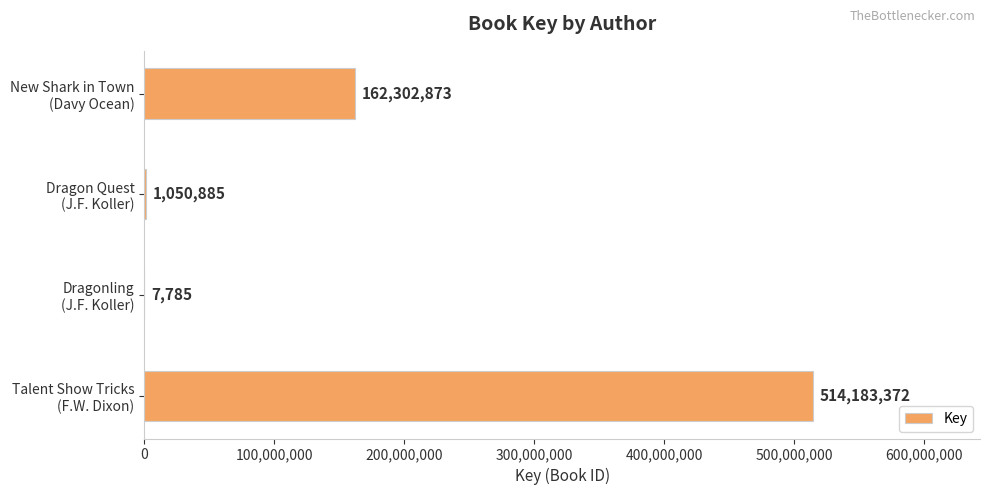

What is the sum of all values?

677544915